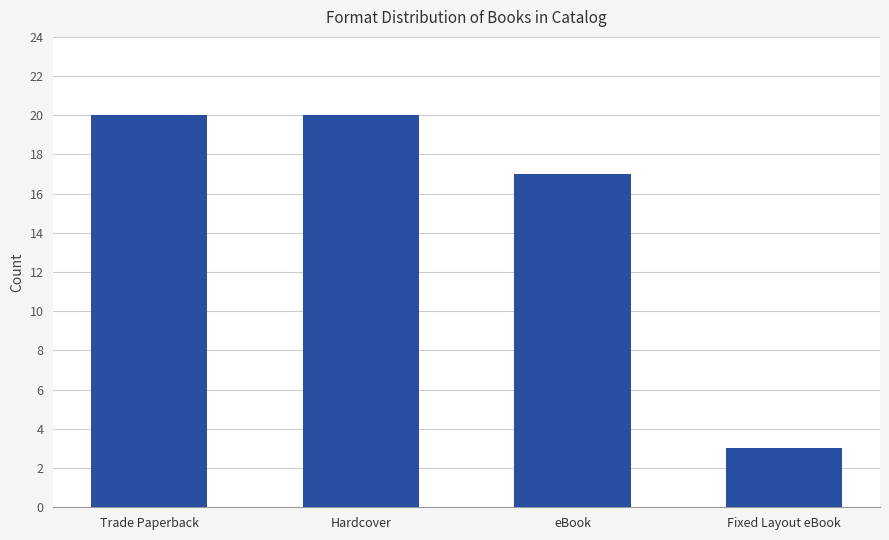

Reading right to left, extract all data points from this chart.

Fixed Layout eBook=3	eBook=17	Hardcover=20	Trade Paperback=20